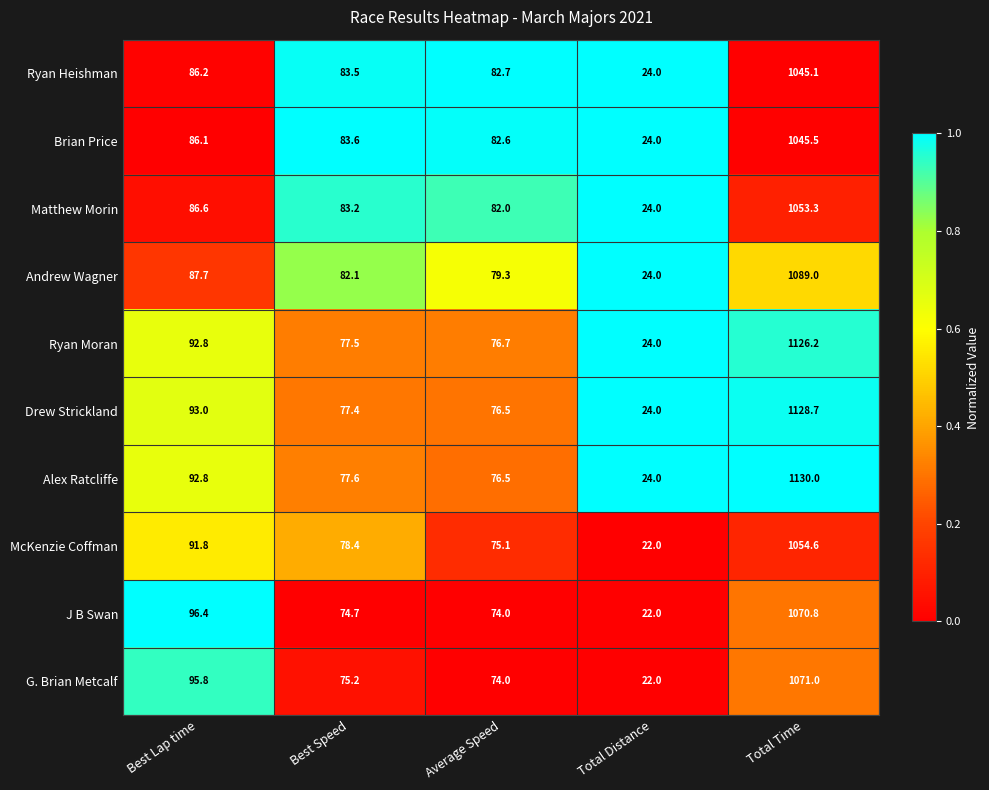

What is the greatest value displayed?

1130.0